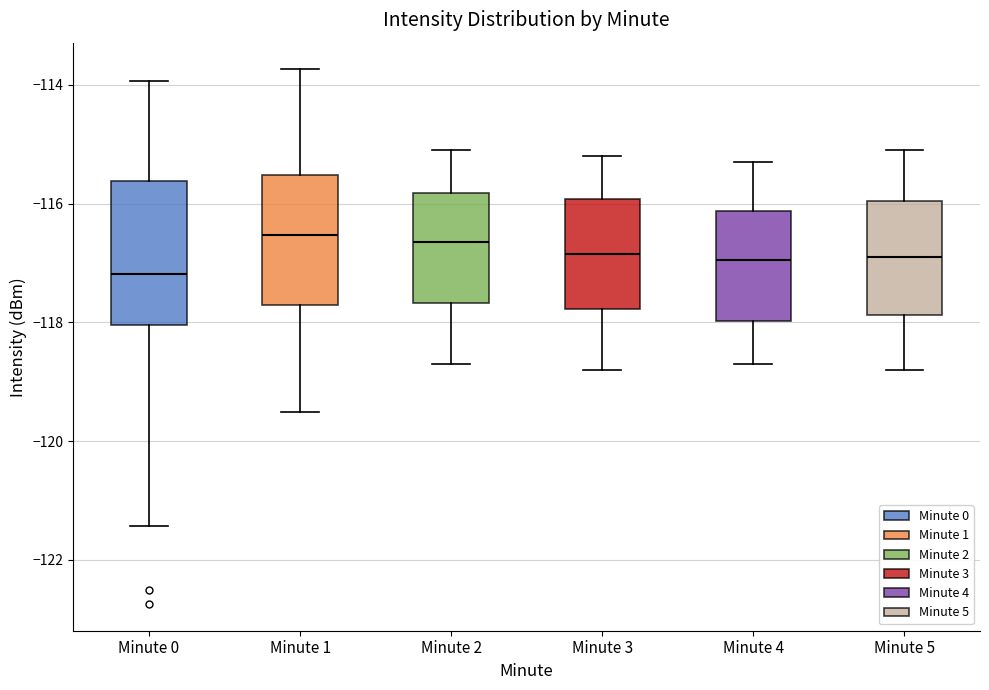

Reading left to right, read every box against the y-axis: the position of its median line, the range the box covers, and the ends of its whiskers. The values are not printed on the chart, so give them approximately, as read against the axis.

Minute 0: median -117.2, box -118.0 to -115.6, whiskers -121.4 to -114.0
Minute 1: median -116.6, box -117.6 to -115.6, whiskers -119.6 to -113.8
Minute 2: median -116.6, box -117.6 to -115.8, whiskers -118.6 to -115.0
Minute 3: median -116.8, box -117.8 to -116.0, whiskers -118.8 to -115.2
Minute 4: median -117.0, box -118.0 to -116.2, whiskers -118.6 to -115.2
Minute 5: median -116.8, box -117.8 to -116.0, whiskers -118.8 to -115.0